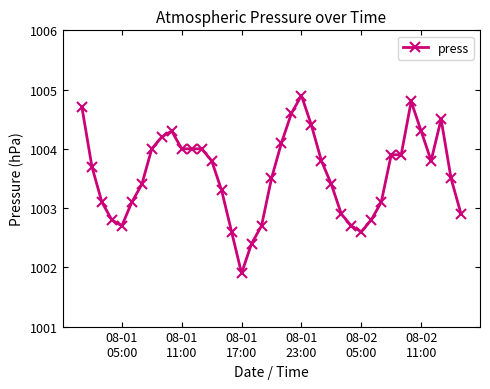

What is the difference between the second highest and second lowest values?

2.4